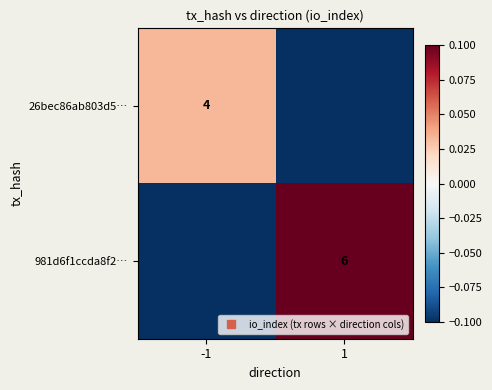

Count the number of data series in this chart.

2